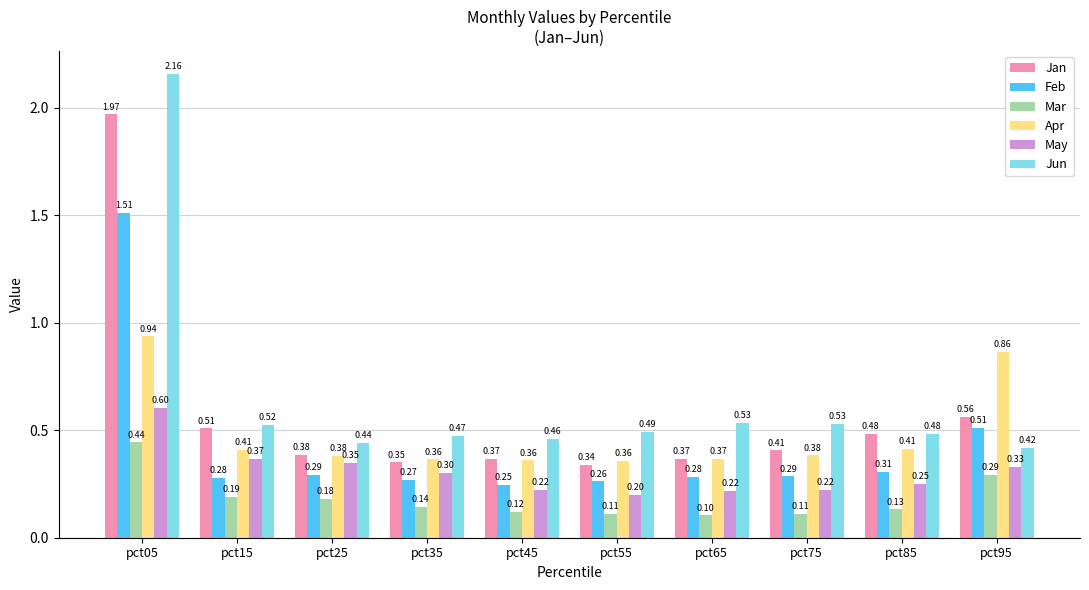

What is the difference between the maximum and minimum values in the Jun series?

1.7